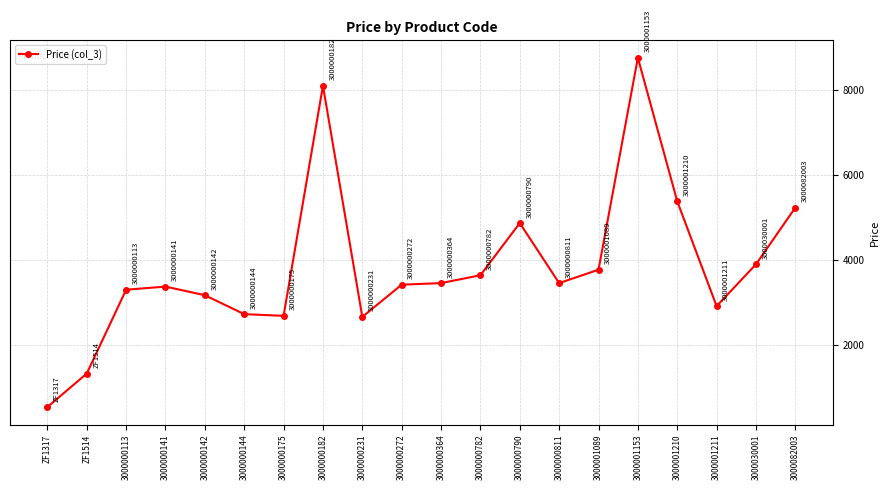

Does the chart display data point markers on the line(s)?

Yes